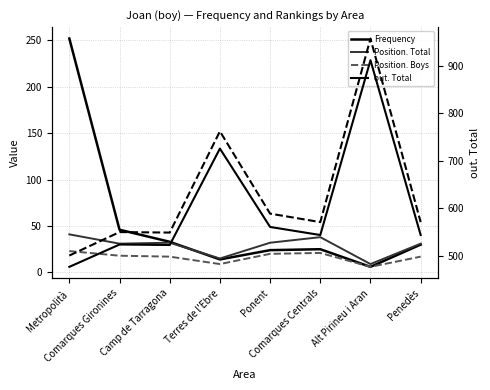

At which category does out. Total reach its first local peak?

Comarques Gironines